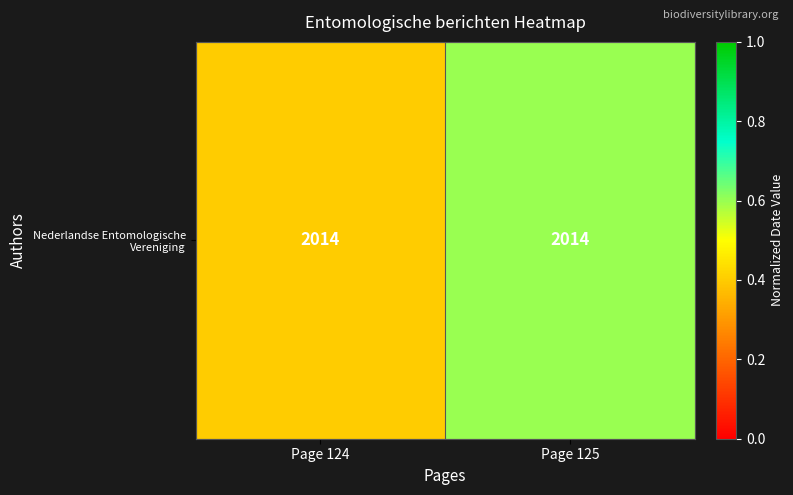

What is the maximum value shown in the chart?

0.6